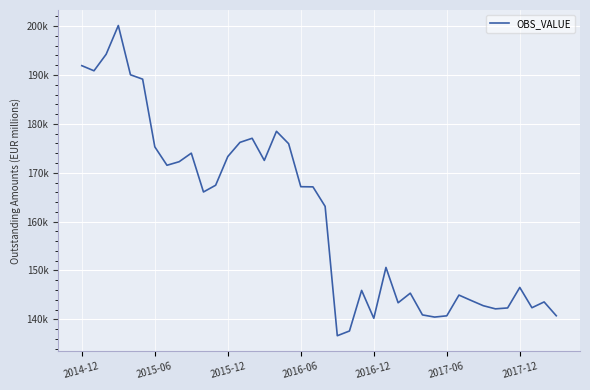

At which label is the value closest to 168386?

11